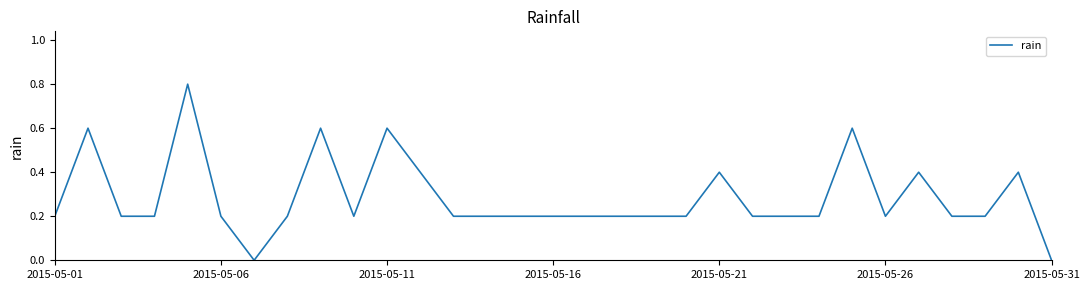

What is the difference between the maximum and minimum values?

0.8